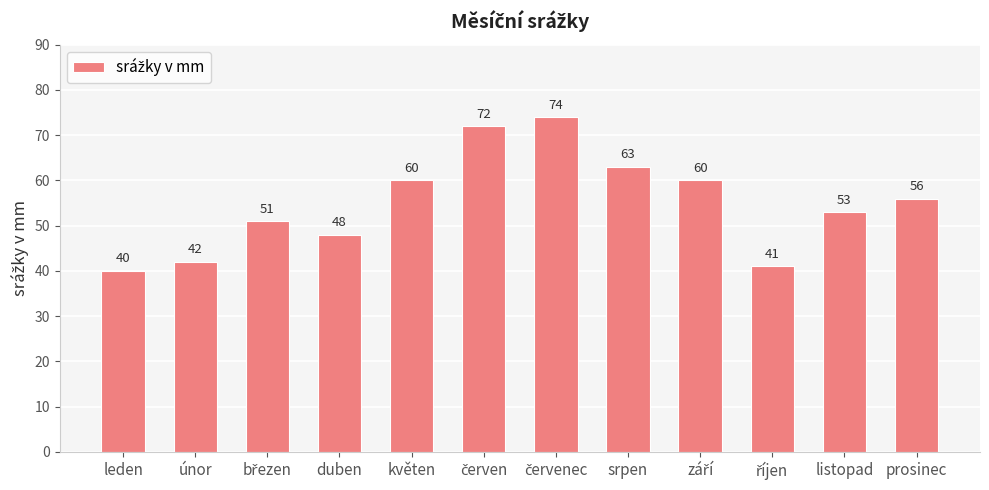

How many data points are less than 56?

6